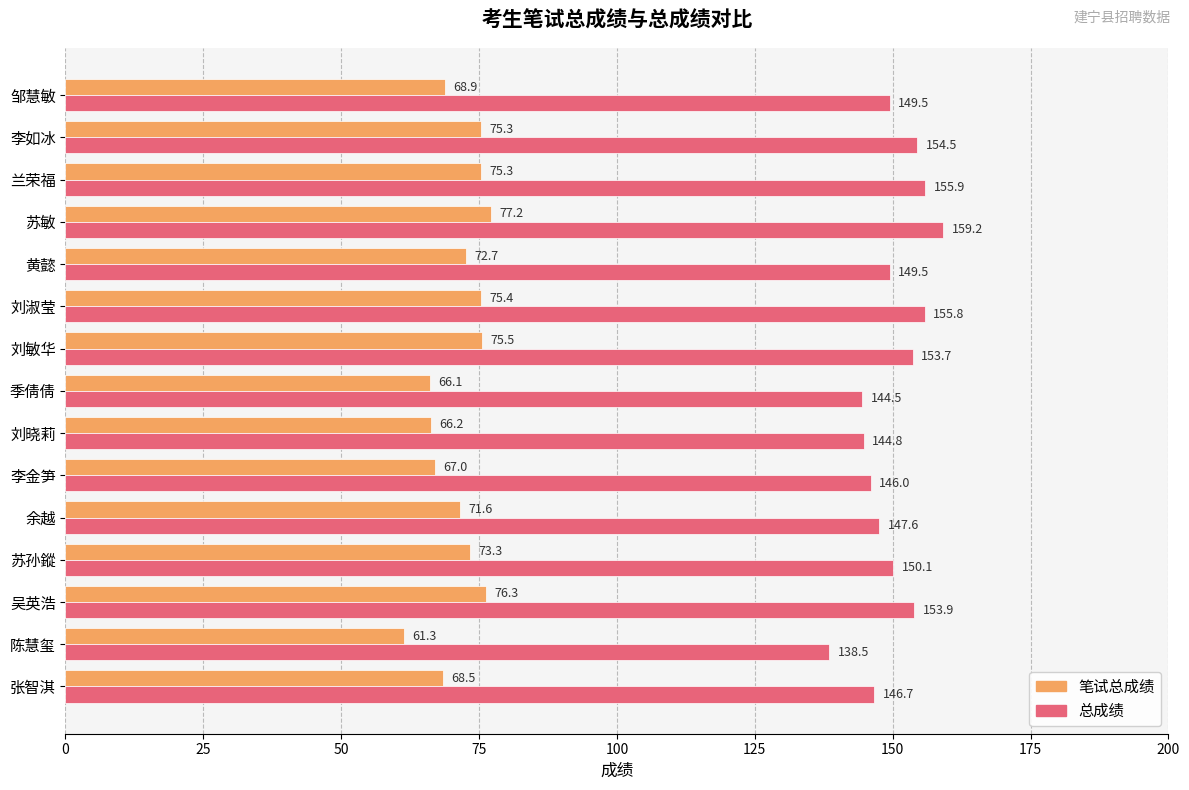

At which category is the sum across all series the highest?

苏敏